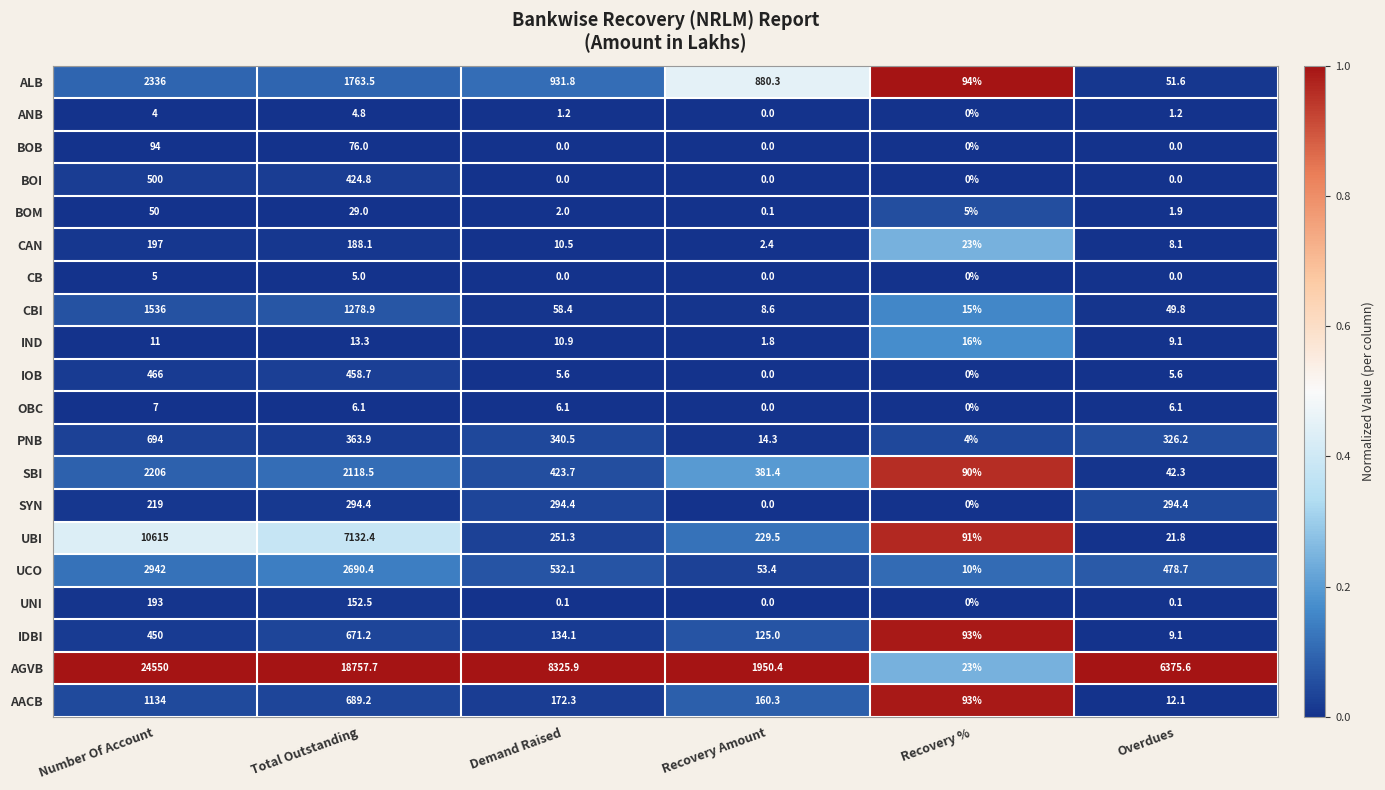

How many values in the AACB series exceed 172?

3